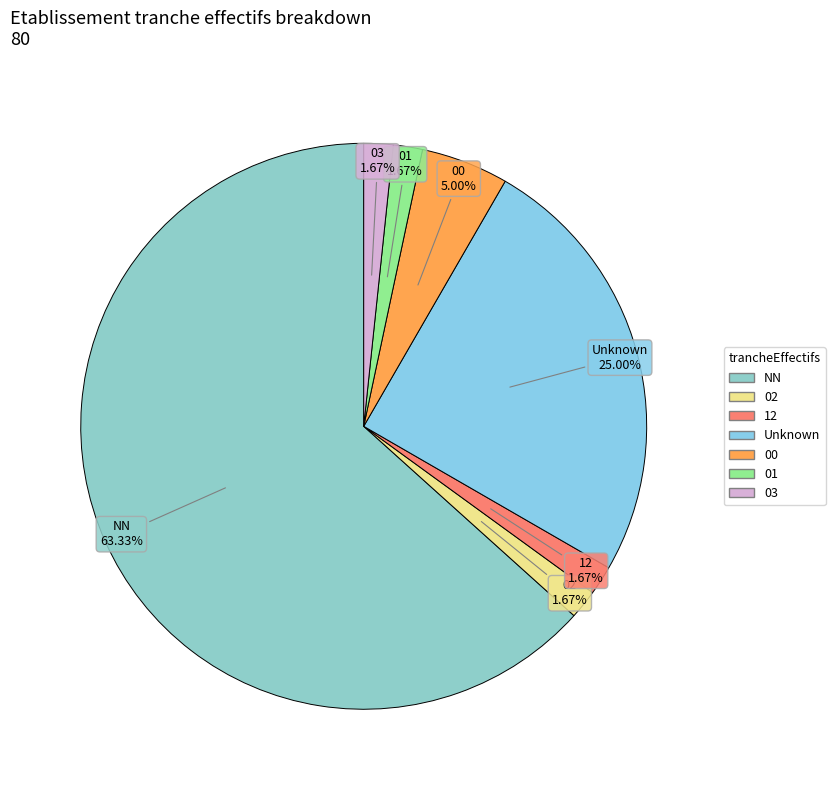

How many segments does this pie chart have?

7